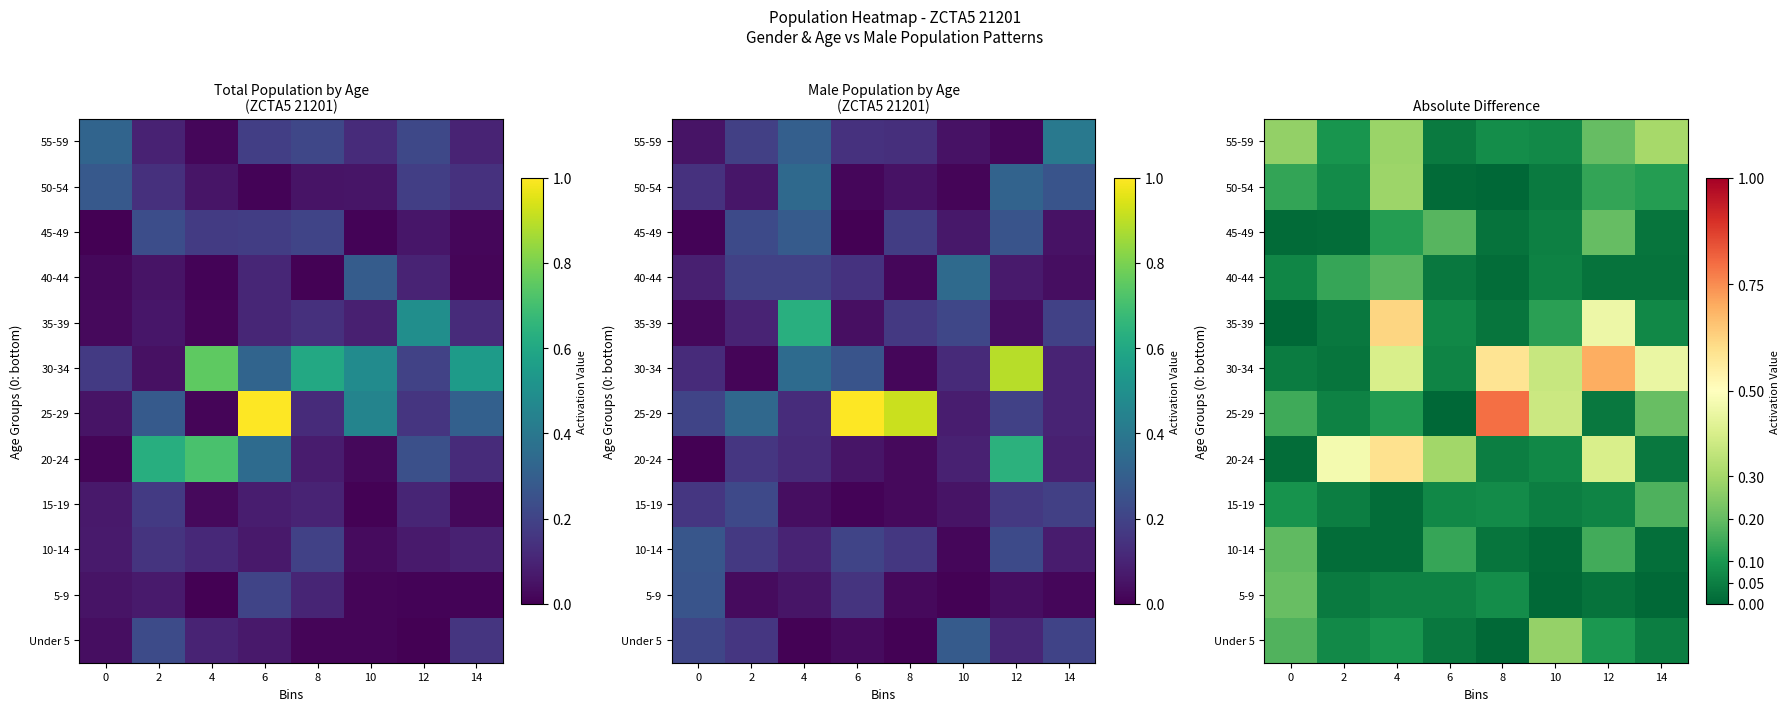

What is the approximate value of Under 5 at 0?

0.2